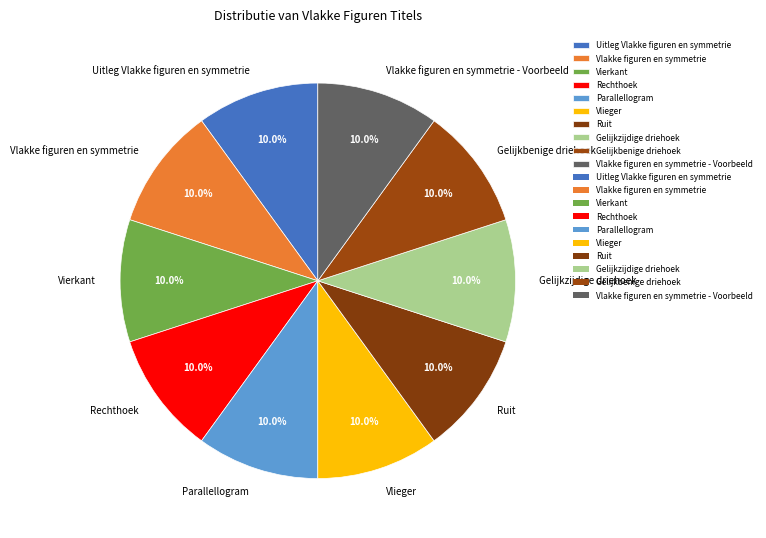

To the nearest percent, what percentage of the pie is Rechthoek?

10%